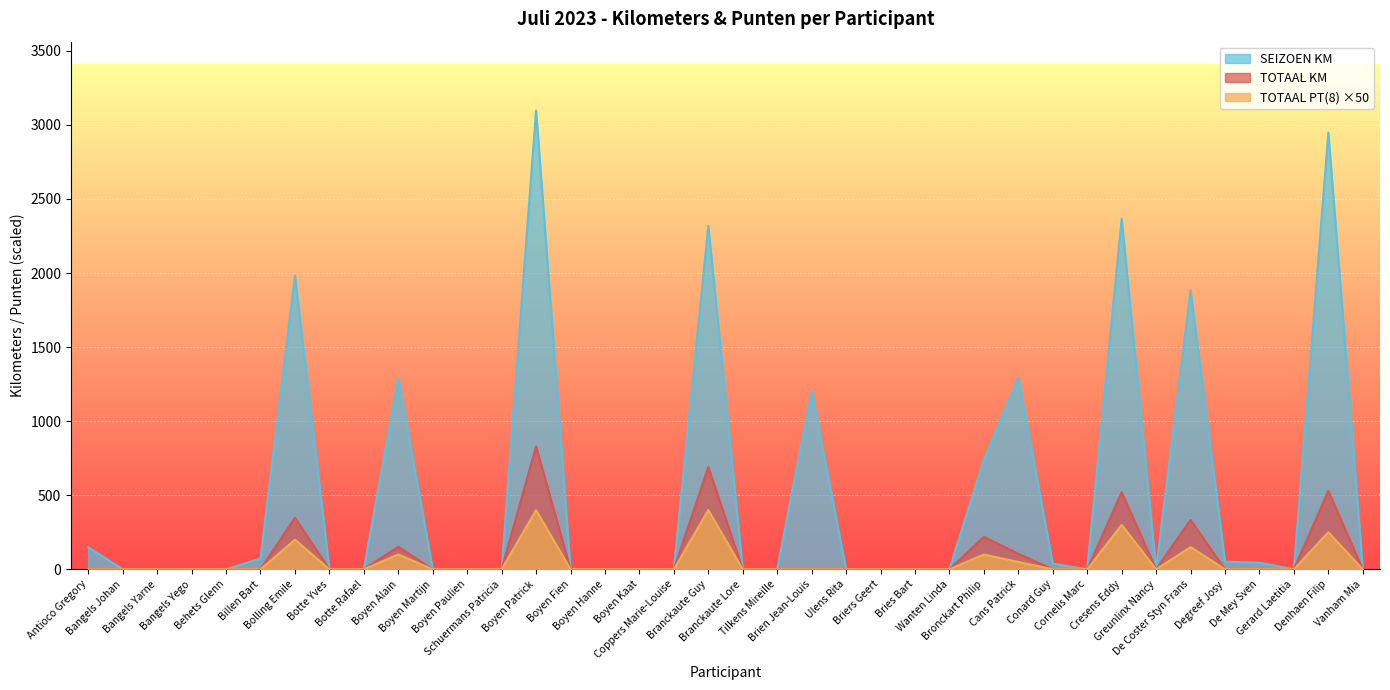

What is the label of the 10th point from the left?

Boyen Alain